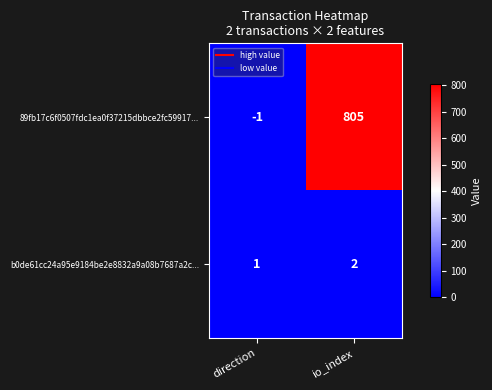

Reading left to right, transcribe all the data shown in this chart.

89fb17c6f0507fdc1ea0f37215dbbce2fc59917...: direction=-1	io_index=805
b0de61cc24a95e9184be2e8832a9a08b7687a2c...: direction=1	io_index=2